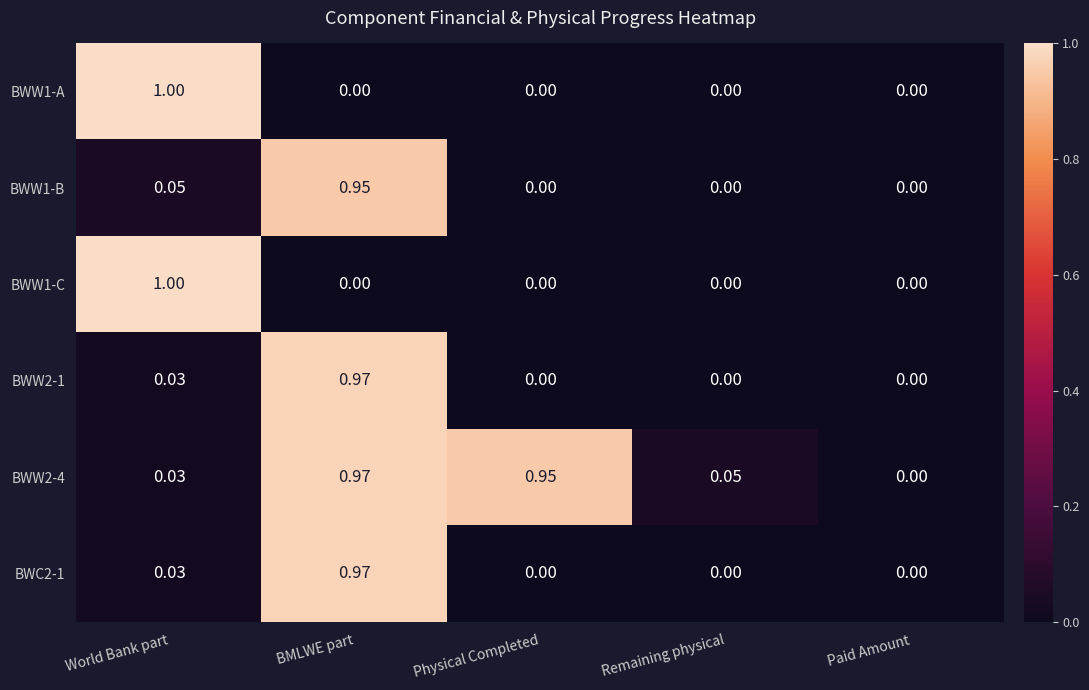

Which category has the highest value in the BWW2-1 series?

BMLWE part